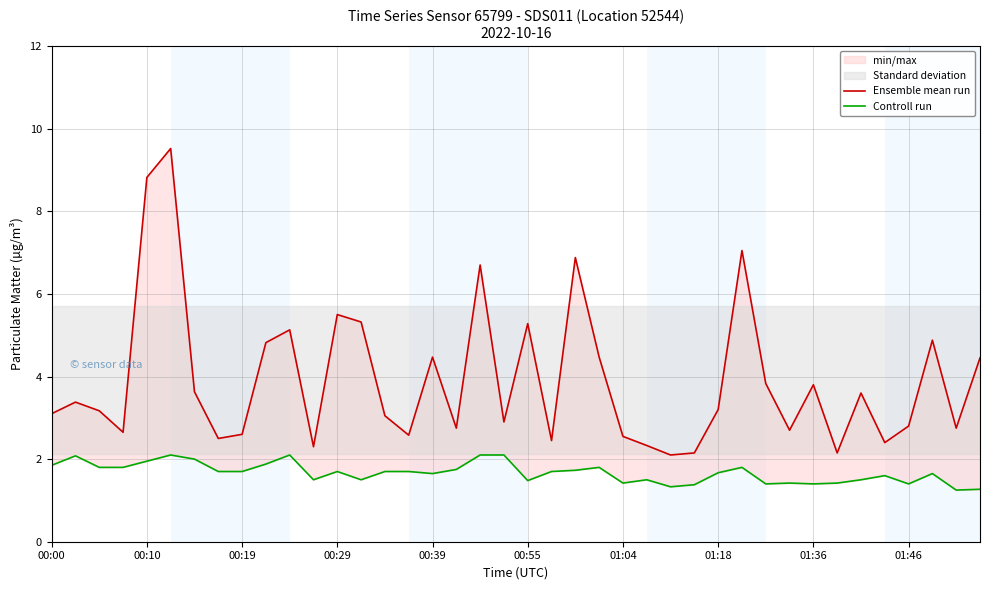

True or false: Ensemble mean run and Controll run cross at least once.

False